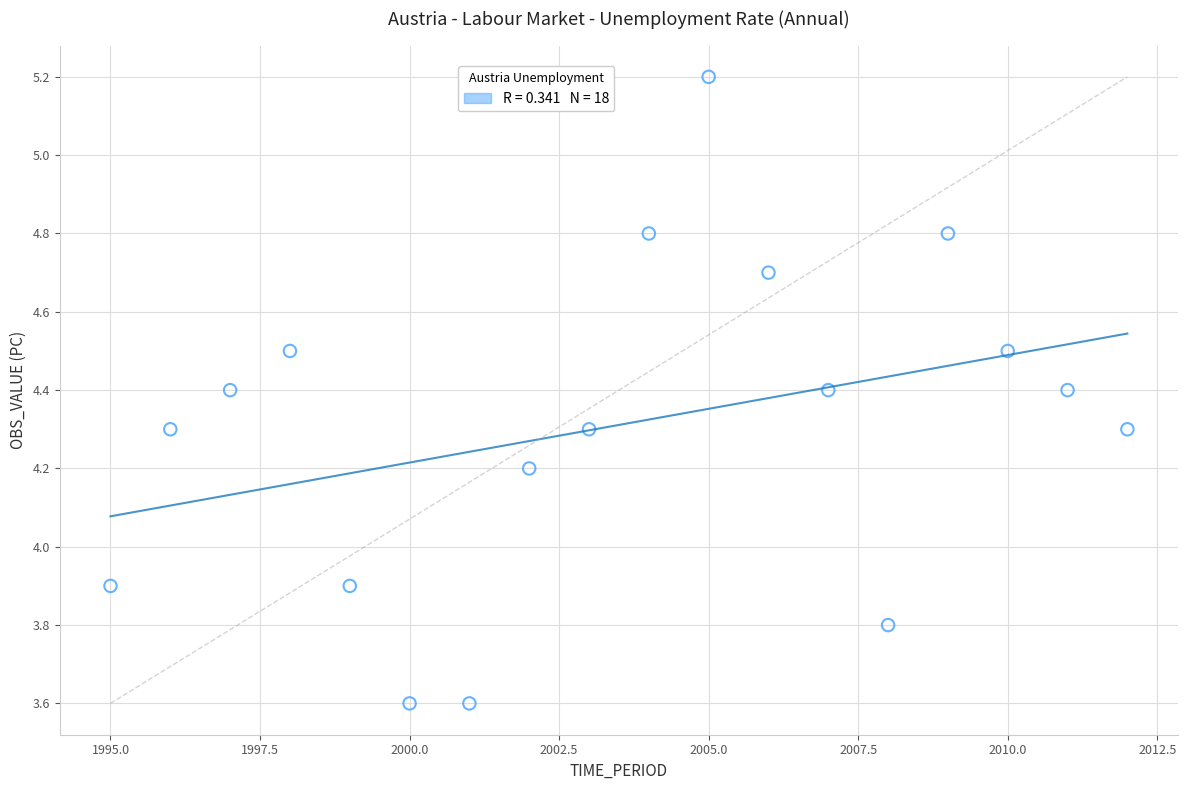

What is the range of Y values (max minus min)?

1.6